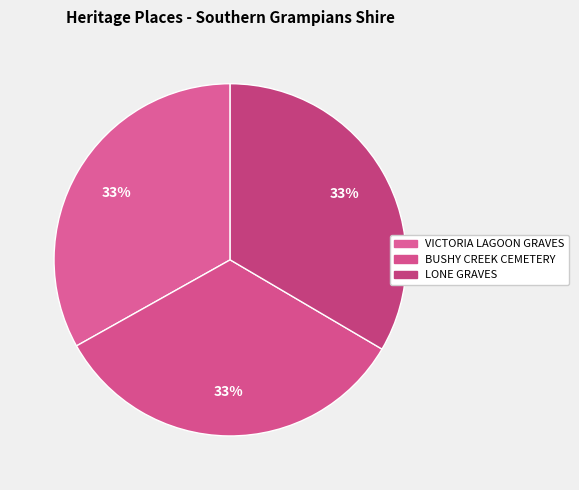

How many segments does this pie chart have?

3